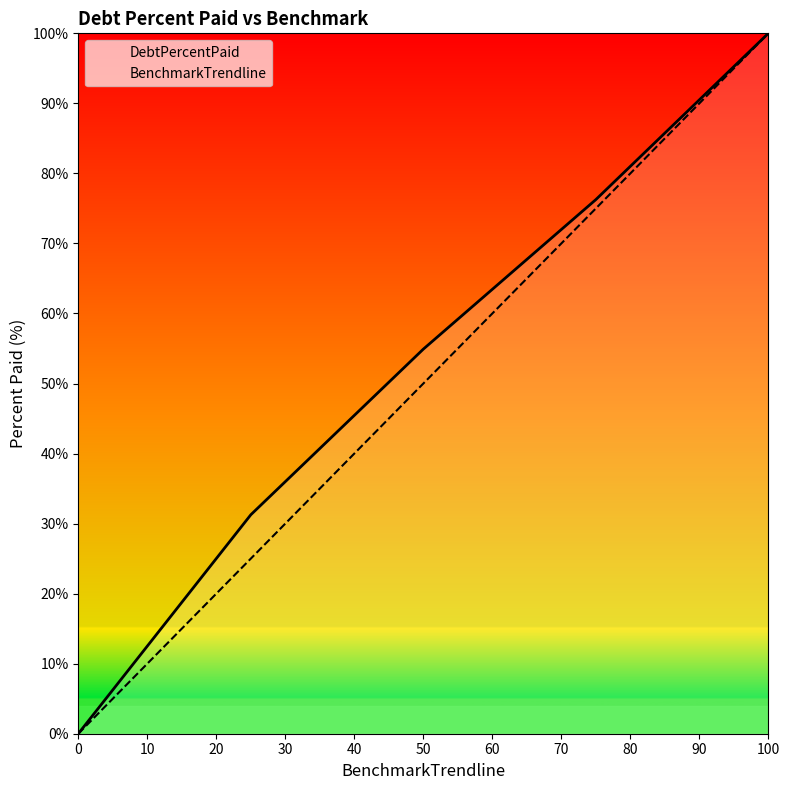

At how many categories does at least one series exceed 9?

4